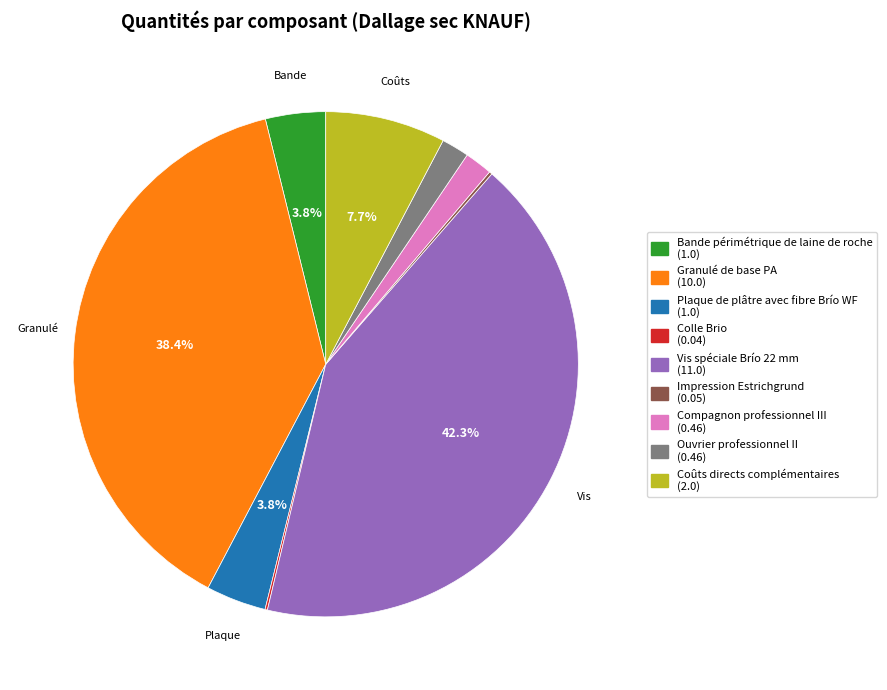

Is there a majority slice in this chart?

No